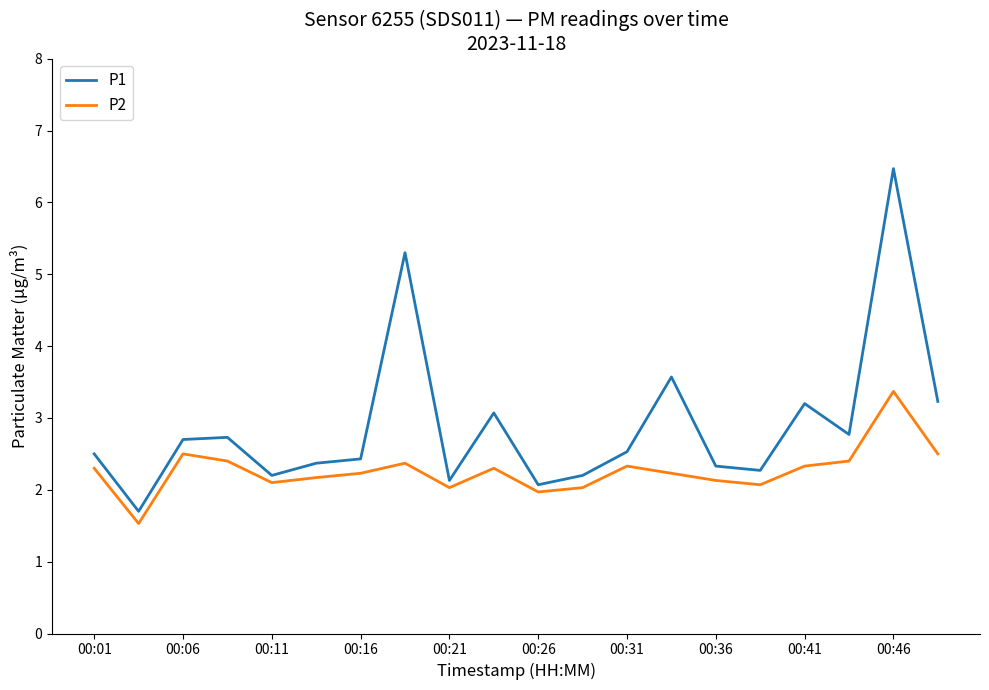

How many lines are shown in the chart?

2